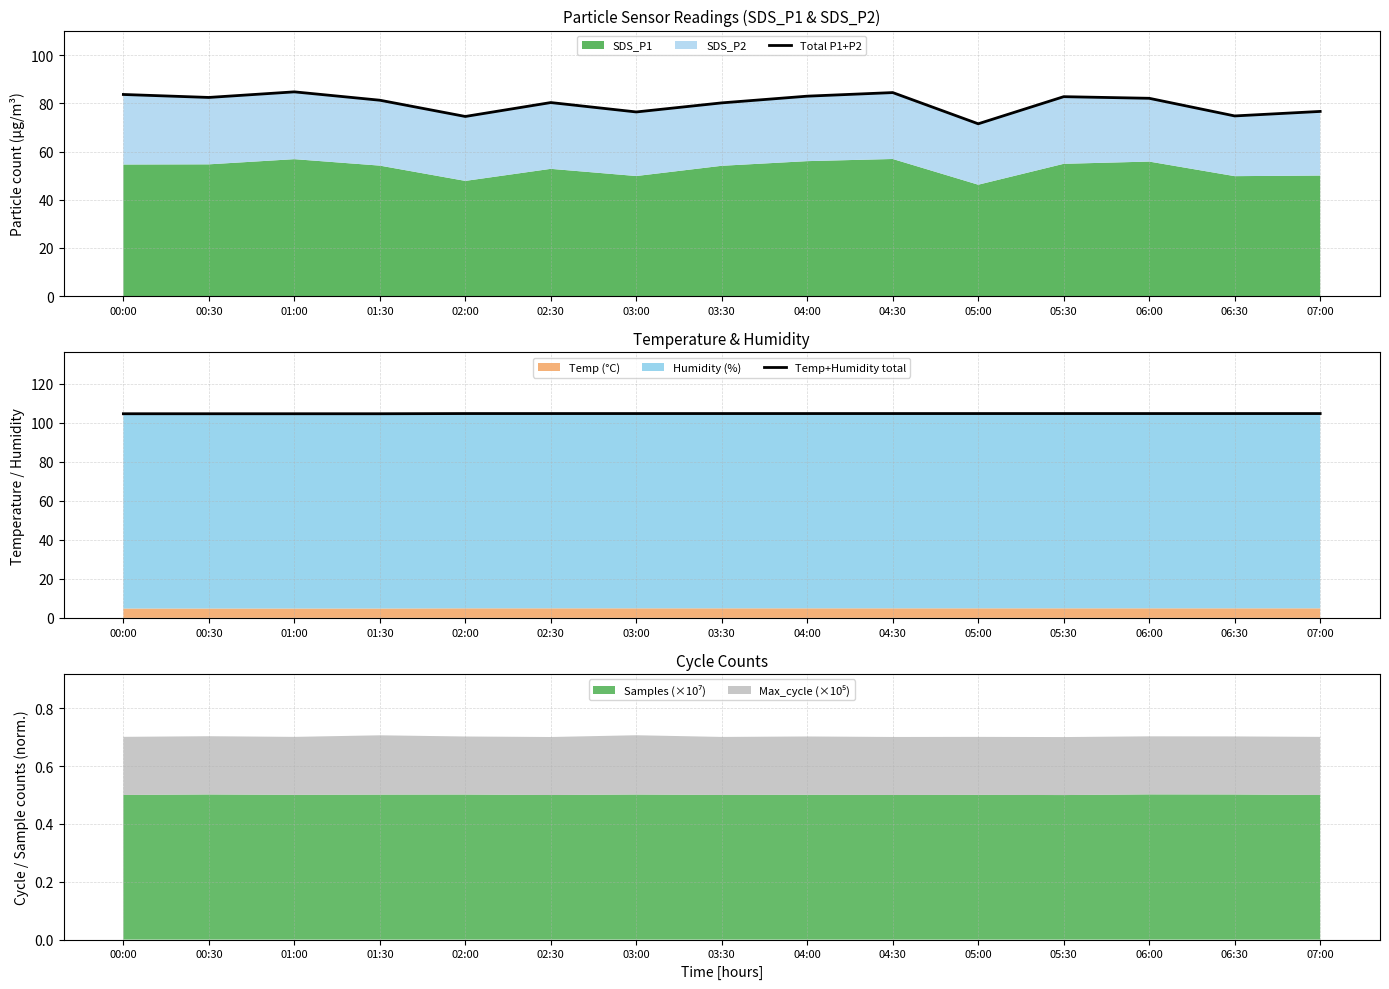

What position from the left is 07:00?

15